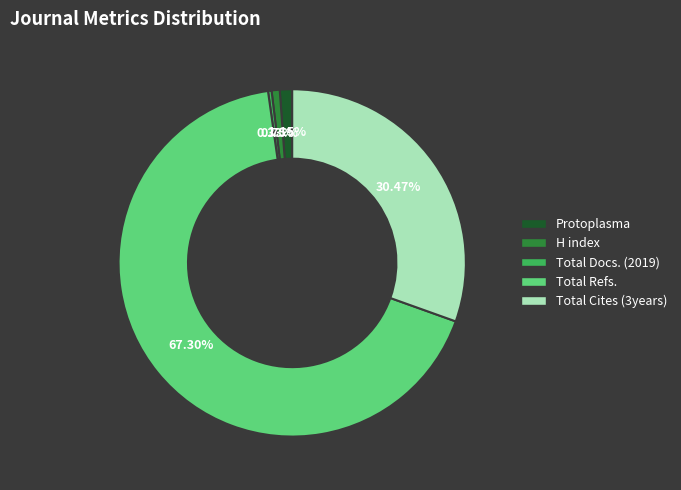

To the nearest percent, what portion does H index represent?

1%